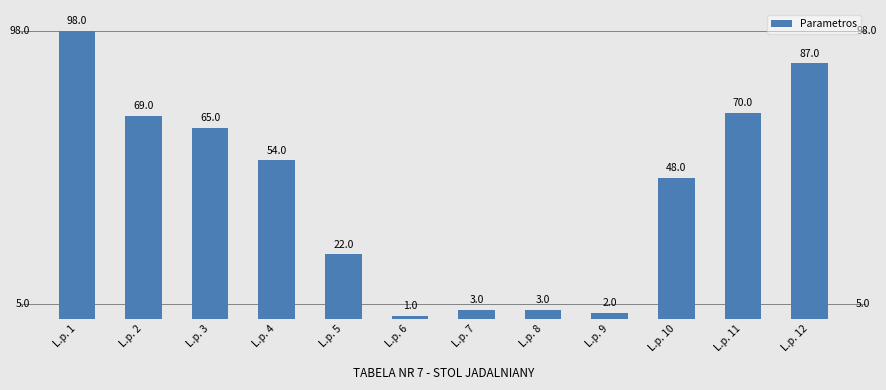

Is it true that the value at L.p. 11 is 70?

True